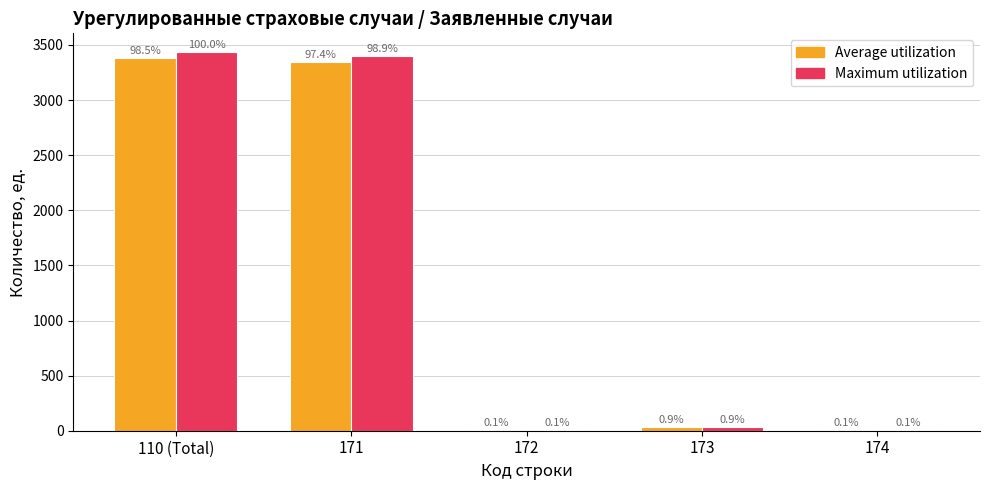

Which series changed the most between 110 (Total) and 171?

Maximum utilization